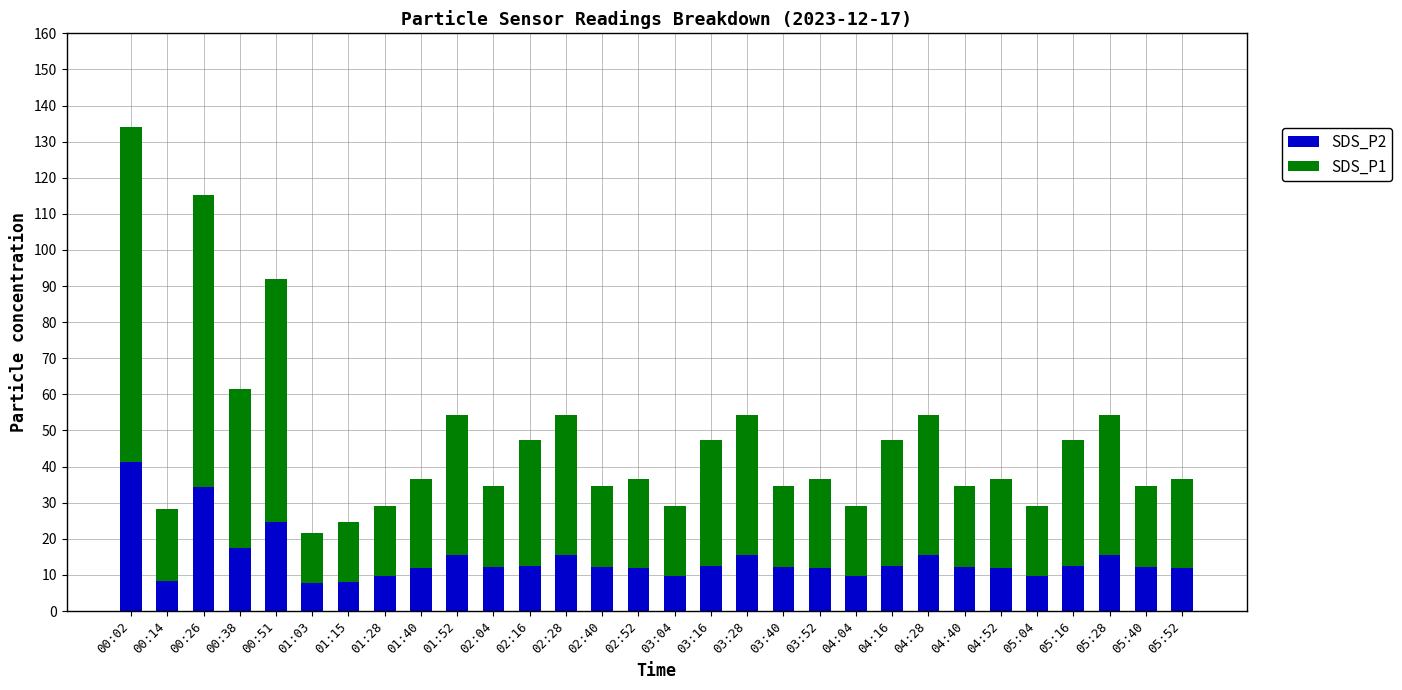

What is the total value across all series at 03:04?

29.1